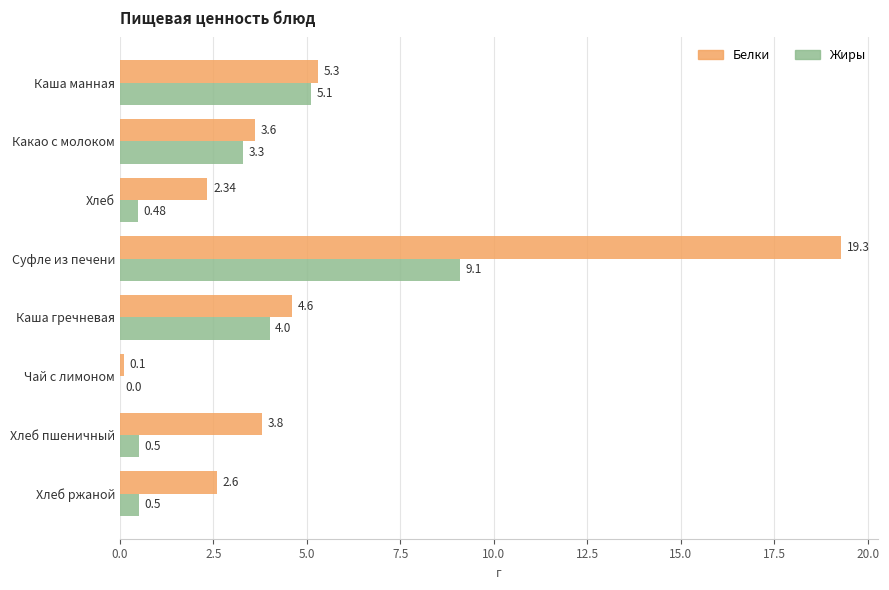

Which series has the widest spread of values?

Белки